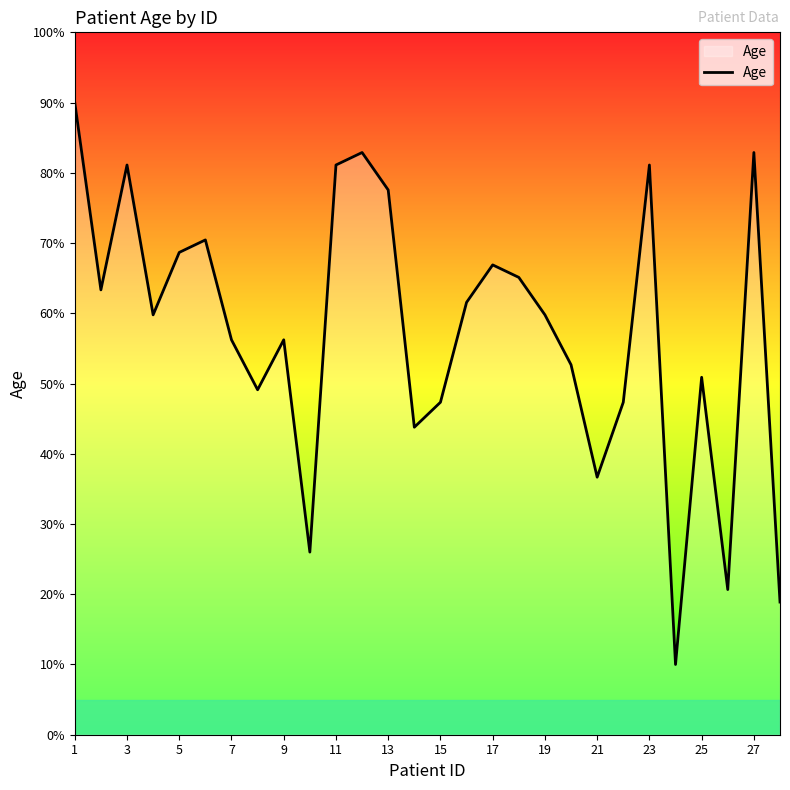

What is the greatest value displayed?

90.0